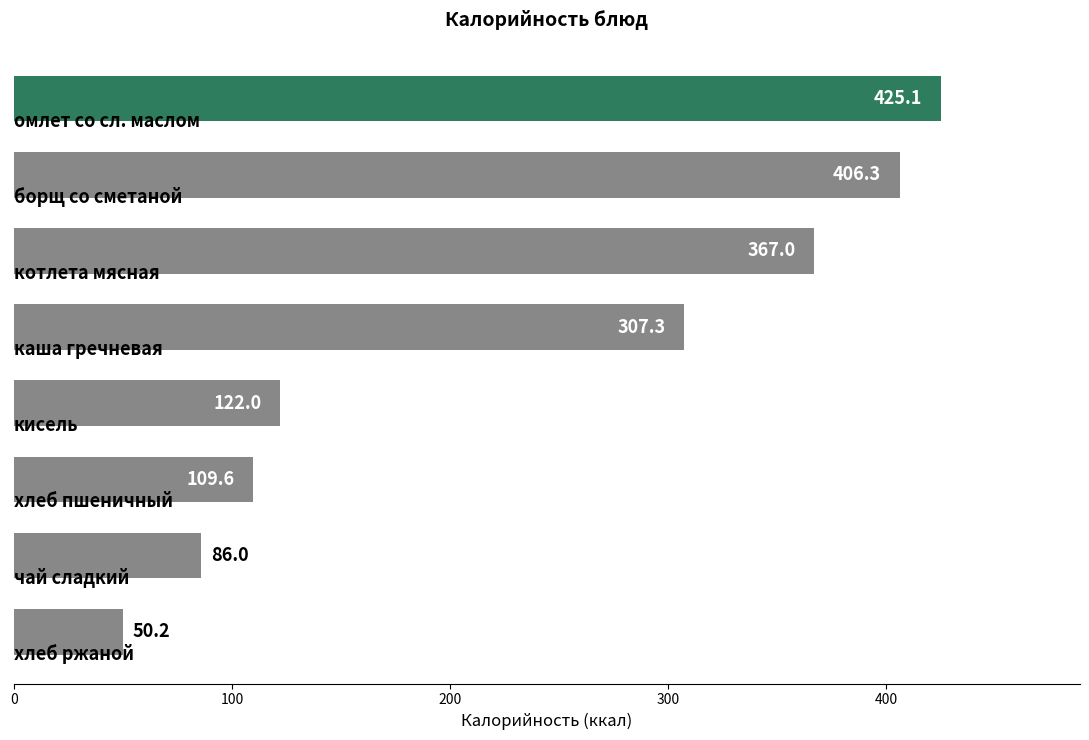

What is the value of the 6th bar from the top?

109.6